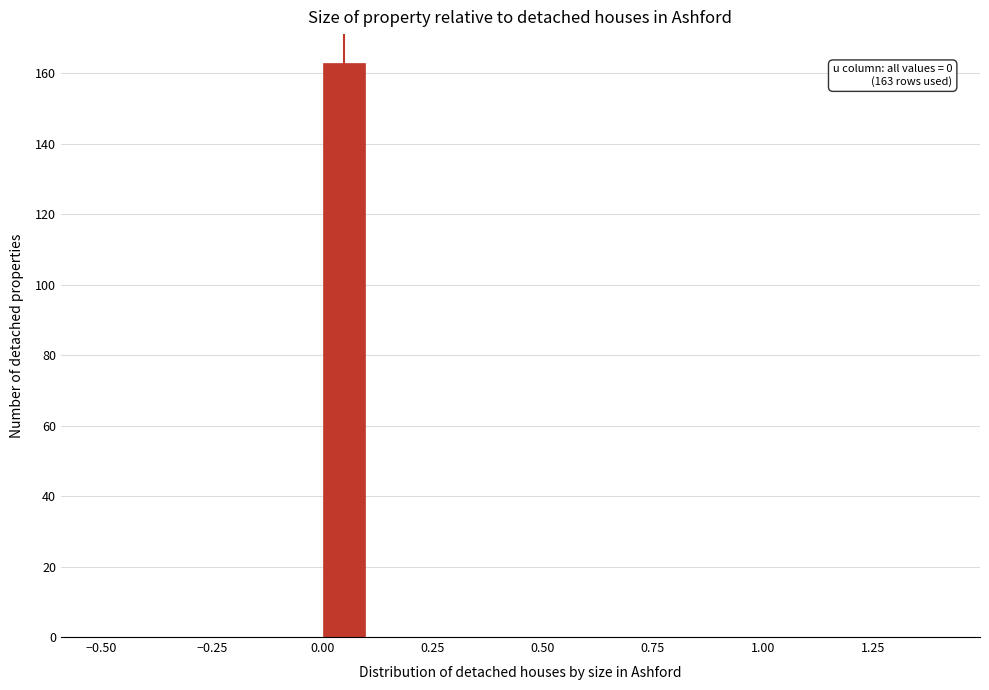

Read against the x-axis, roughly where is the centre of the tallest bar?

0.05